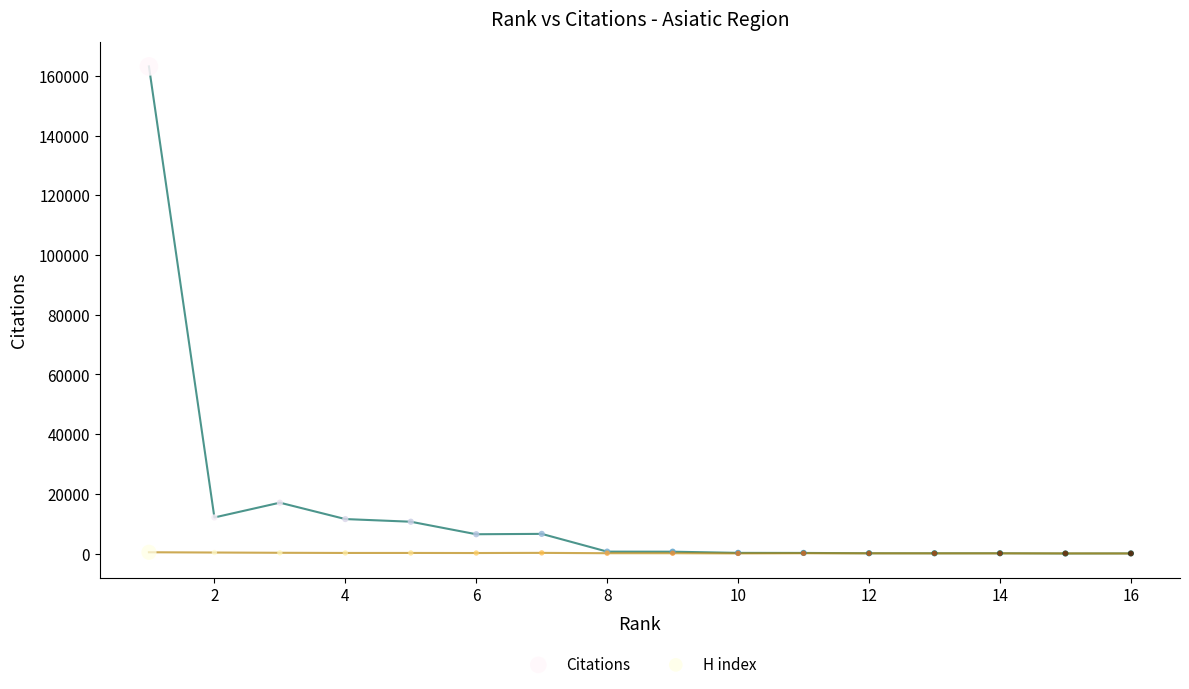

Across all series, what Y value is closest to 81608?

17037